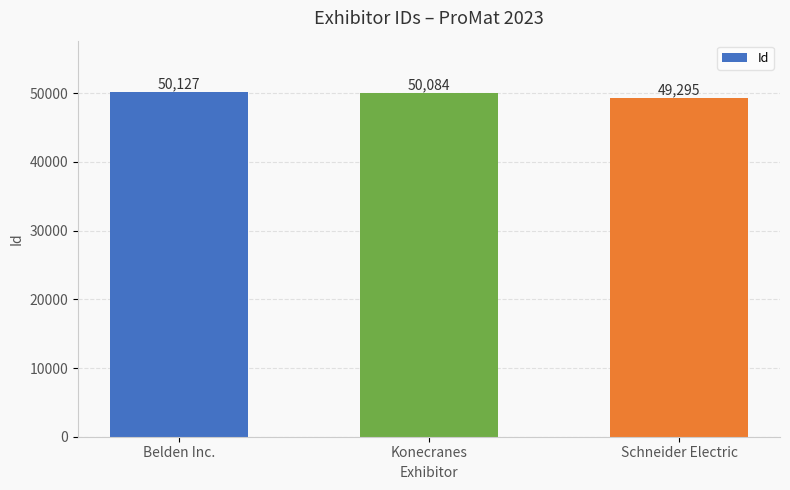

Where does the data first go above 50084?

Belden Inc.